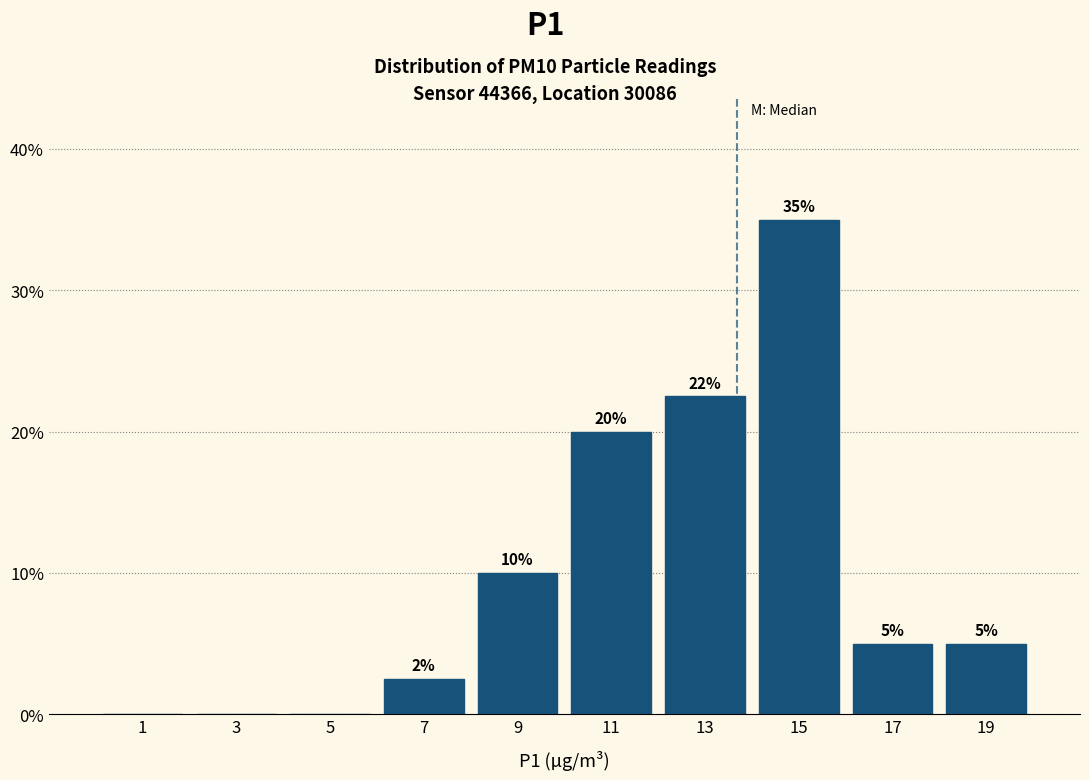

Over which range of the x-axis is the bar tallest?

14 to 16